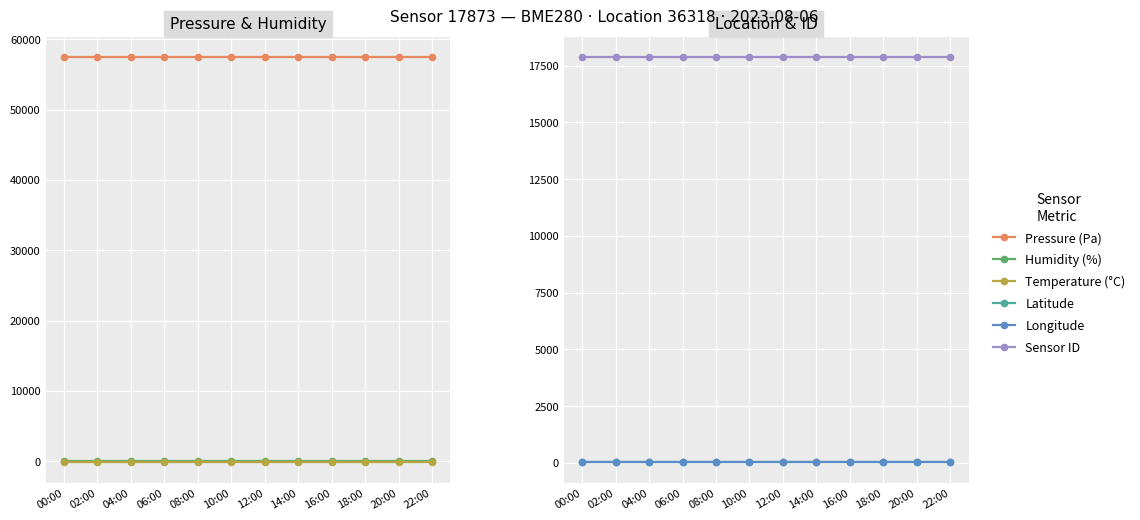

True or false: temperature has more than 1 points higher than both neighbors.

False